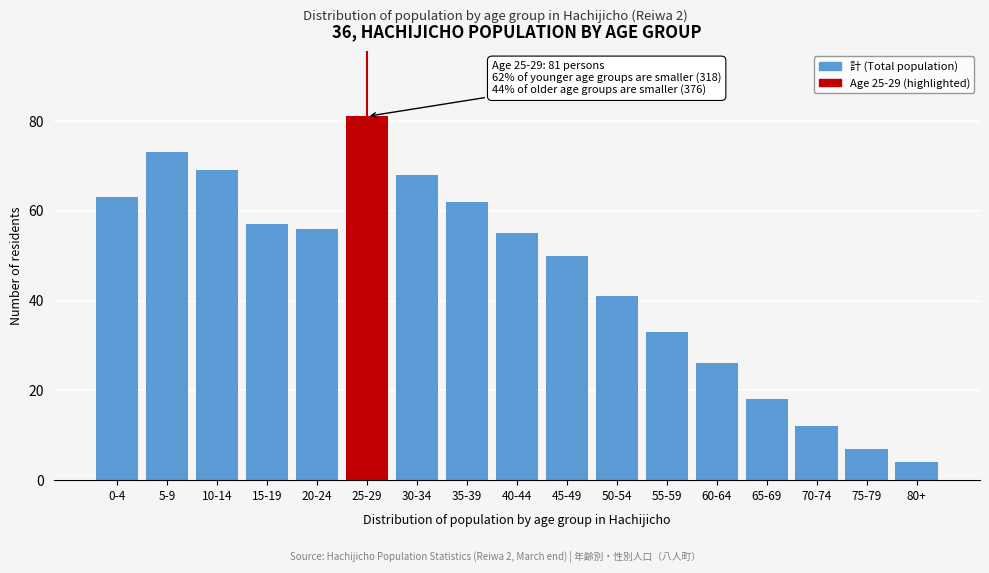

Reading left to right, extract all data points from this chart.

63	73	69	57	56	81	68	62	55	50	41	33	26	18	12	7	4